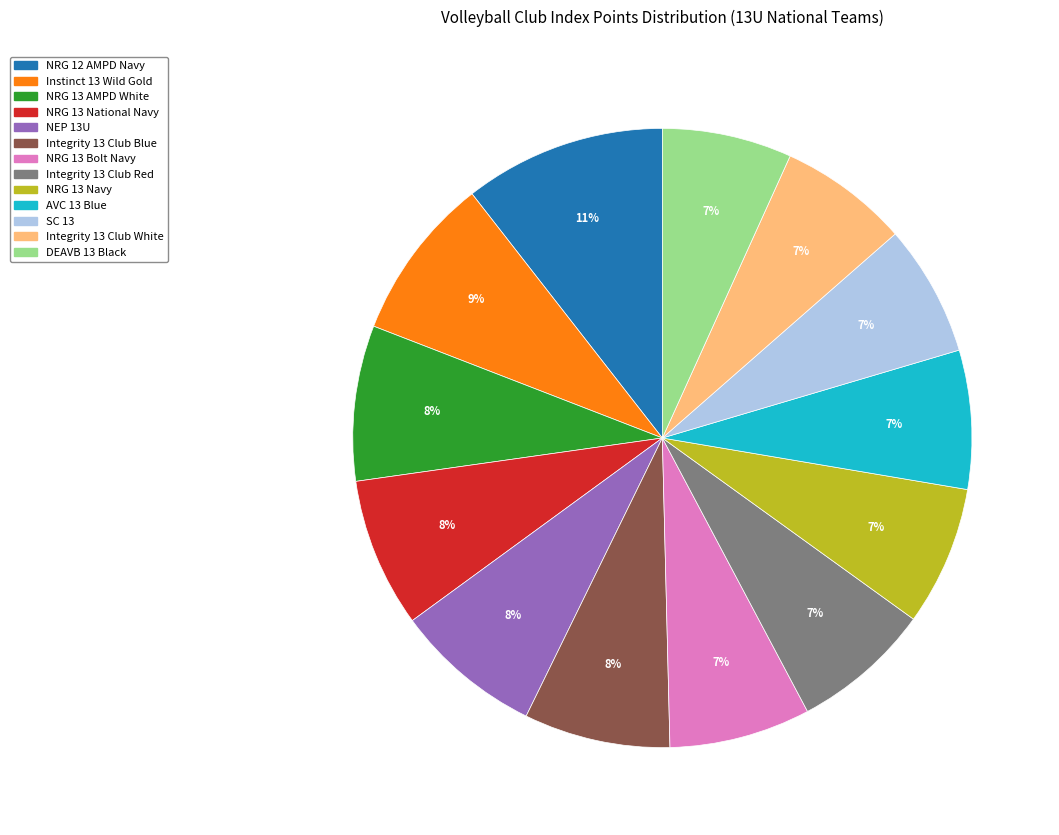

Does any single category account for the majority?

No